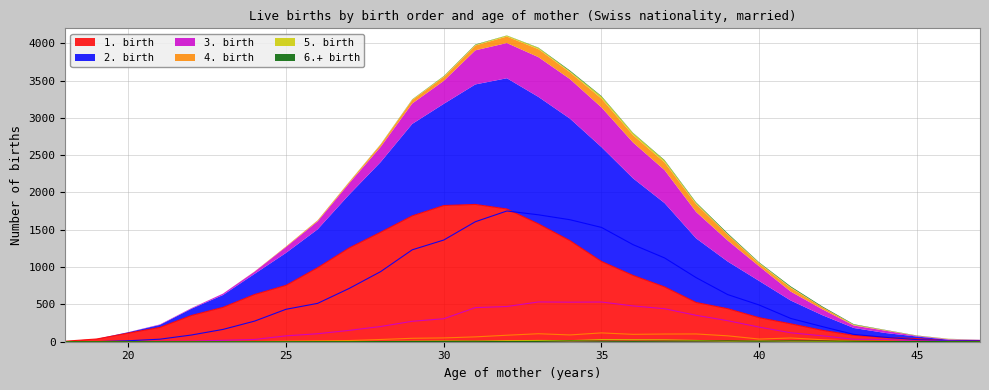

In 4. birth, how many points are higher than both neighbors (excluding endpoints)?

6